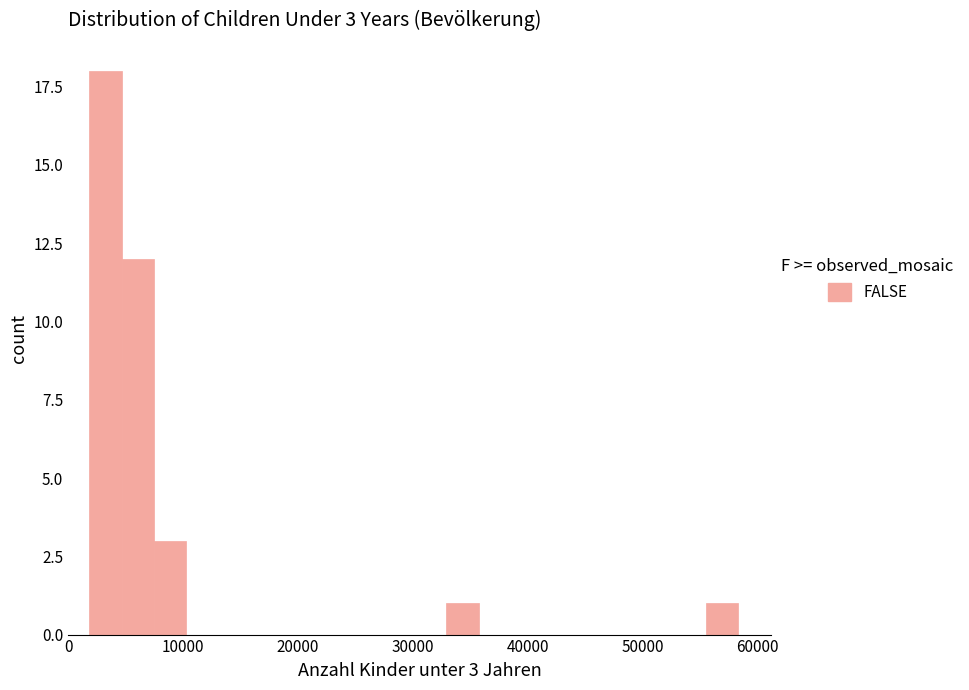

Around what value on the x-axis is the tallest bar? Give the approximate position of its centre, as read against the axis.

3000